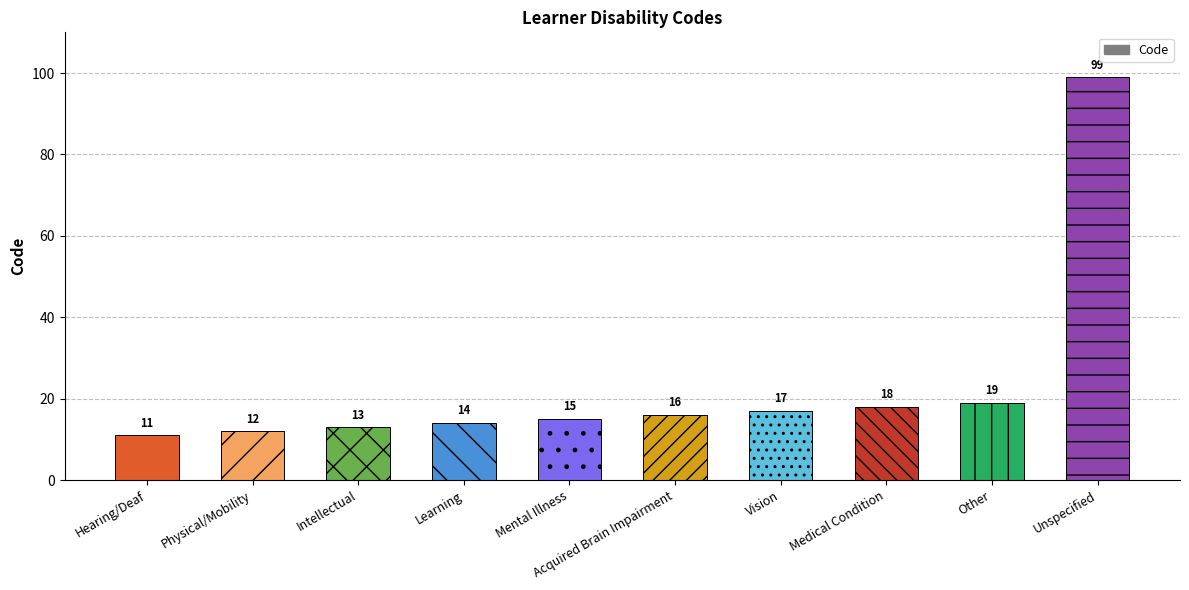

Between Medical Condition and Other, which is larger?

Other